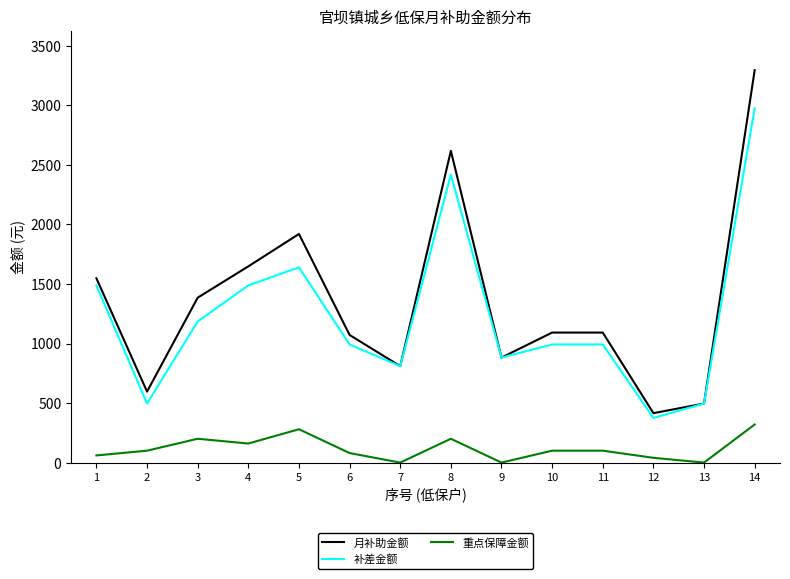

What is the average value of the 重点保障金额 series?

117